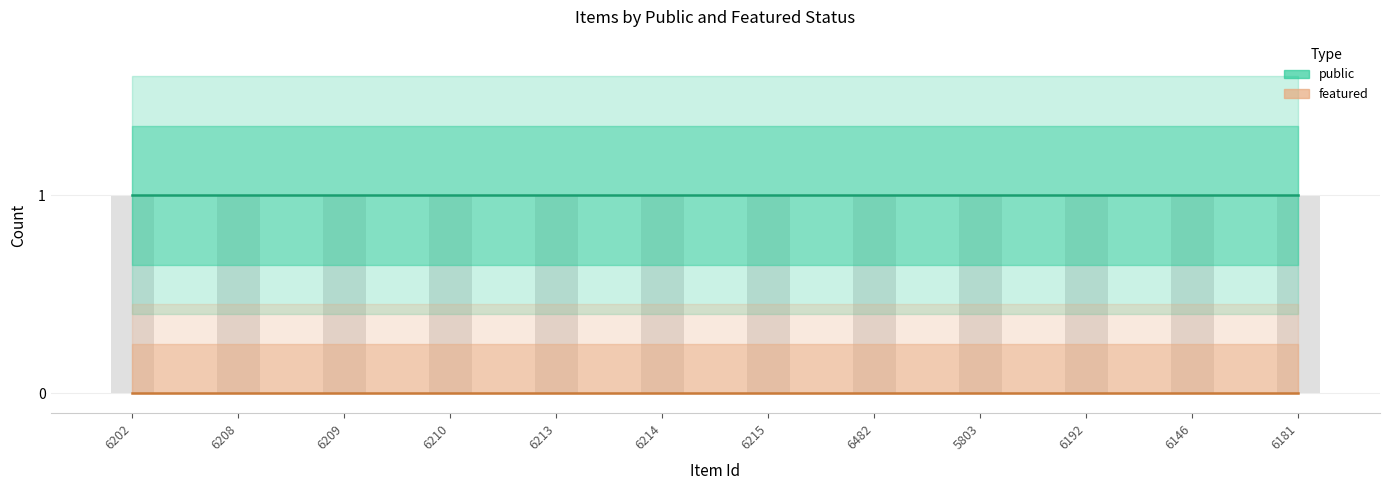

Which label corresponds to the largest value in the chart?

6202